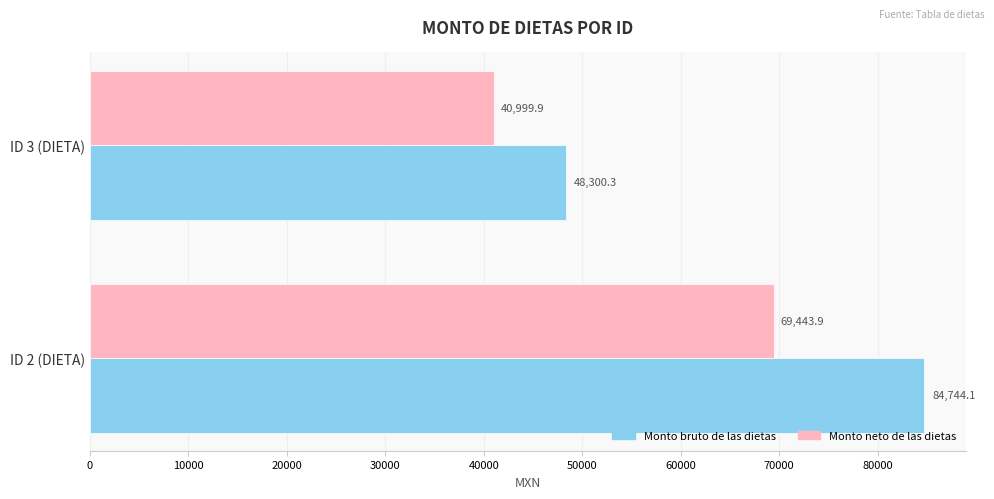

What is the greatest value displayed?

84744.1